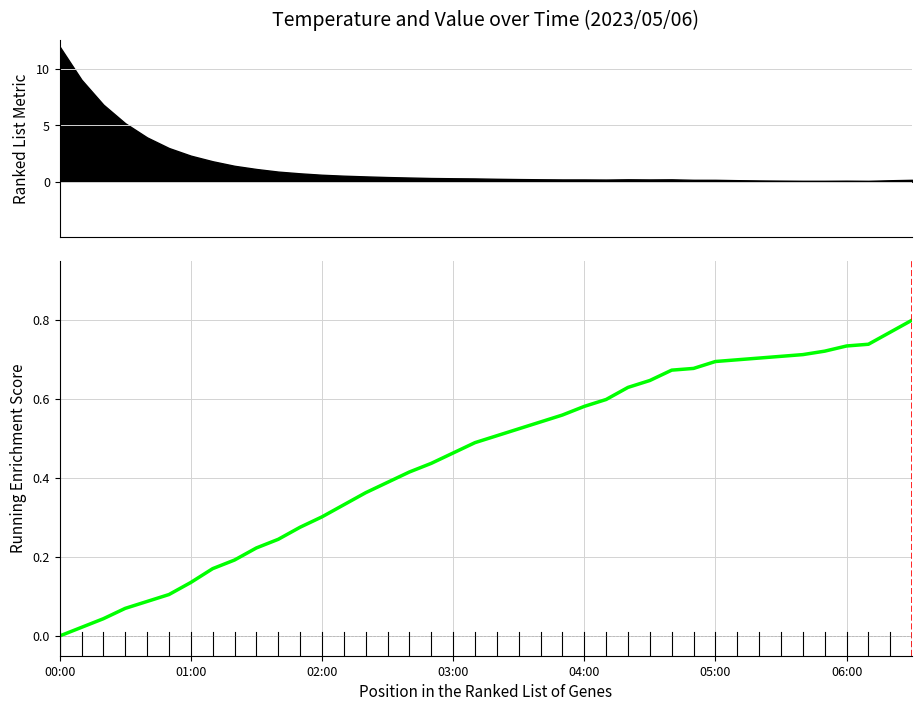

Which category has the lowest value across all series?

00:00